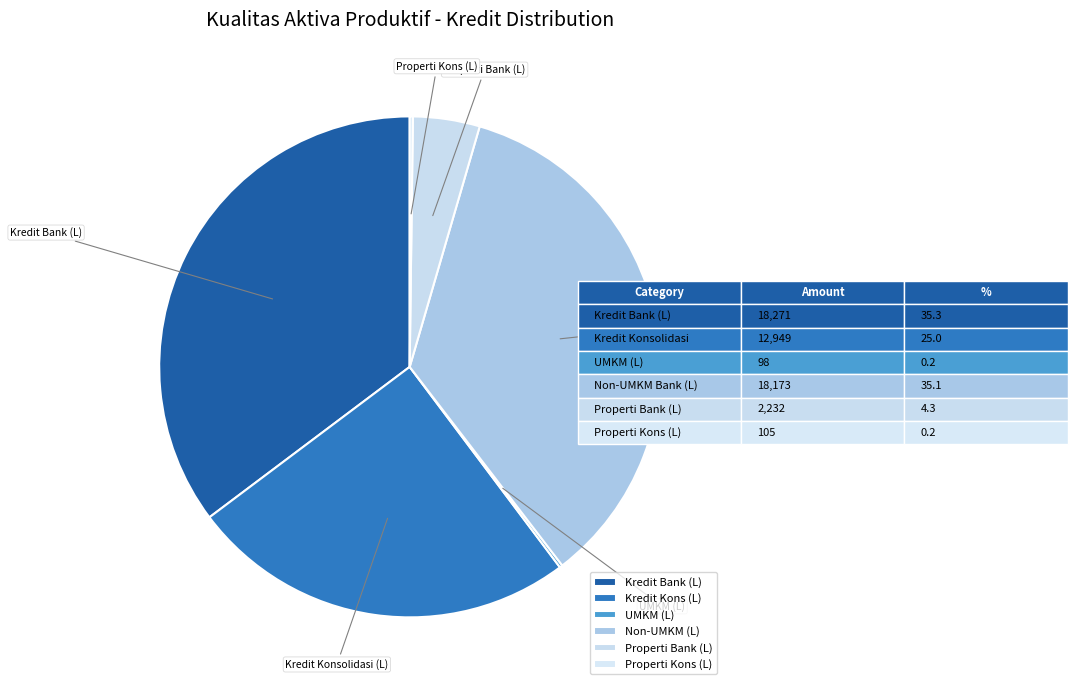

How many segments does this pie chart have?

6